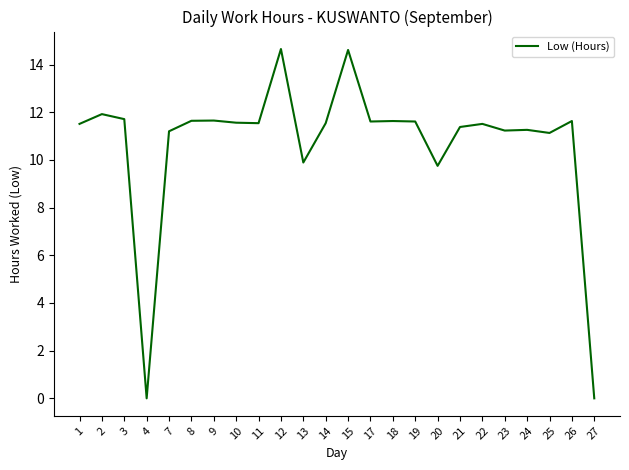

The chart shows a value of 18.3 at 2. True or false?

False